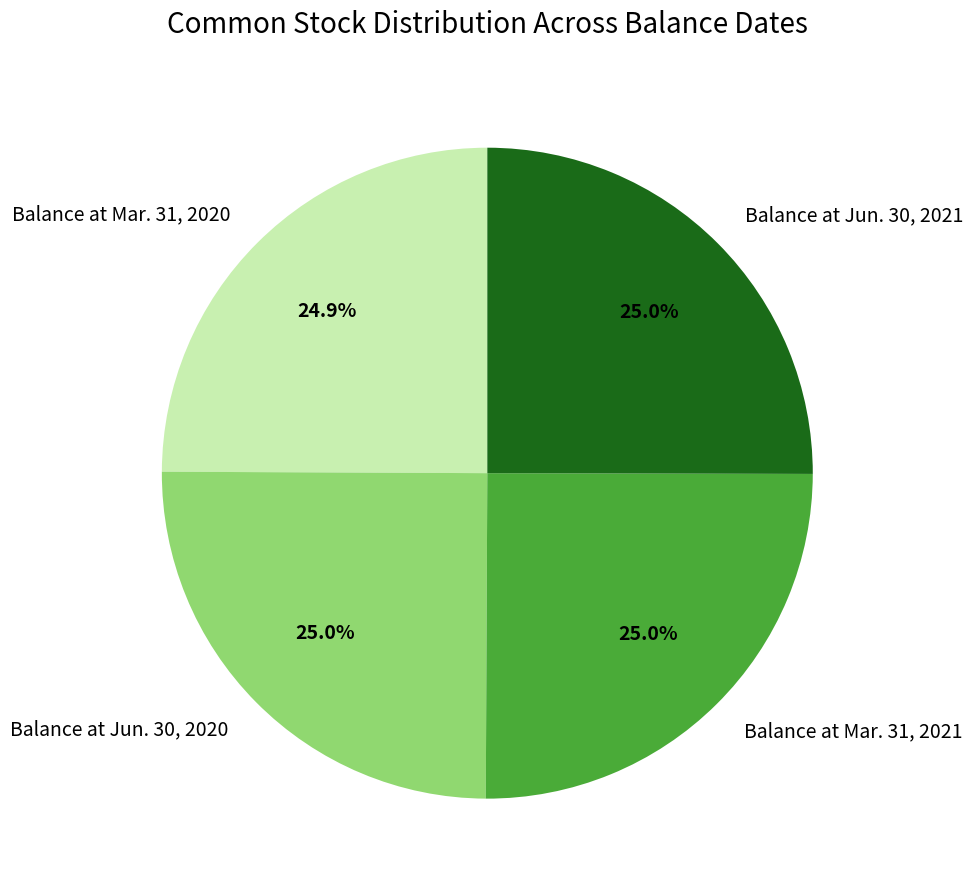

Is there a majority slice in this chart?

No